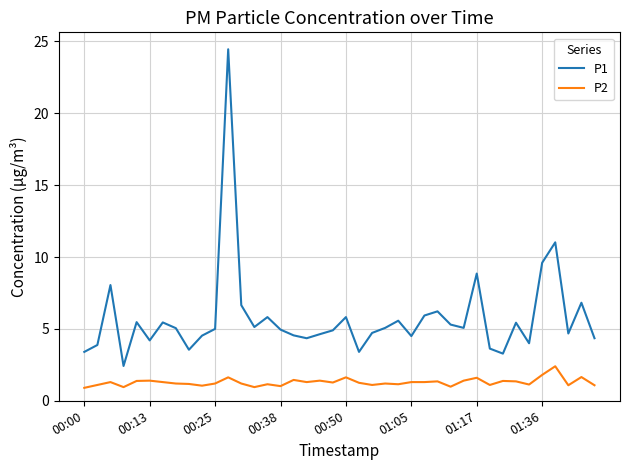

Which series has the widest spread of values?

P1